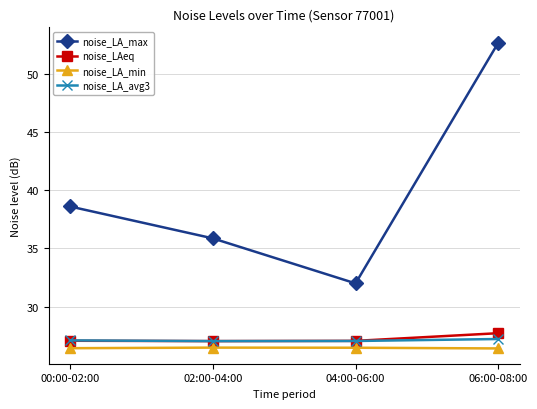

Is this an area chart (filled region under the line)?

No